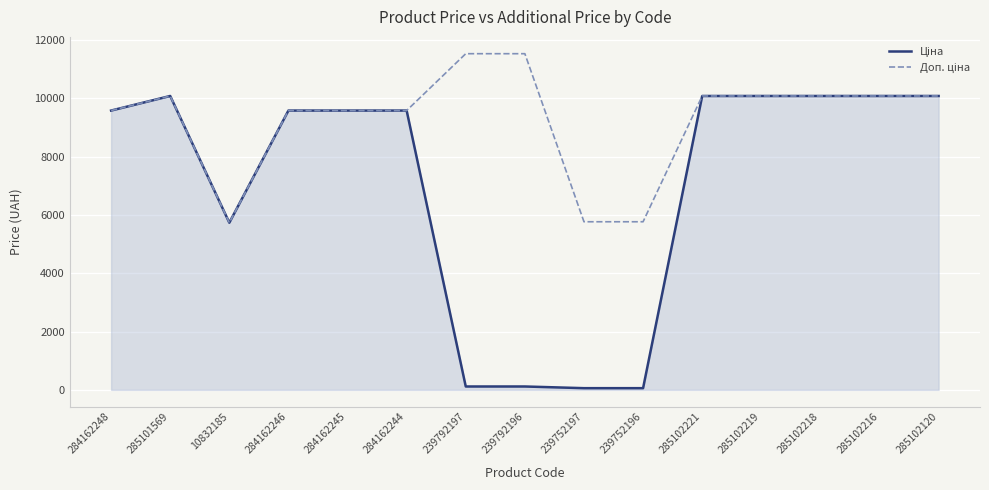

What is the average value of the Доп. ціна series?

9280.4